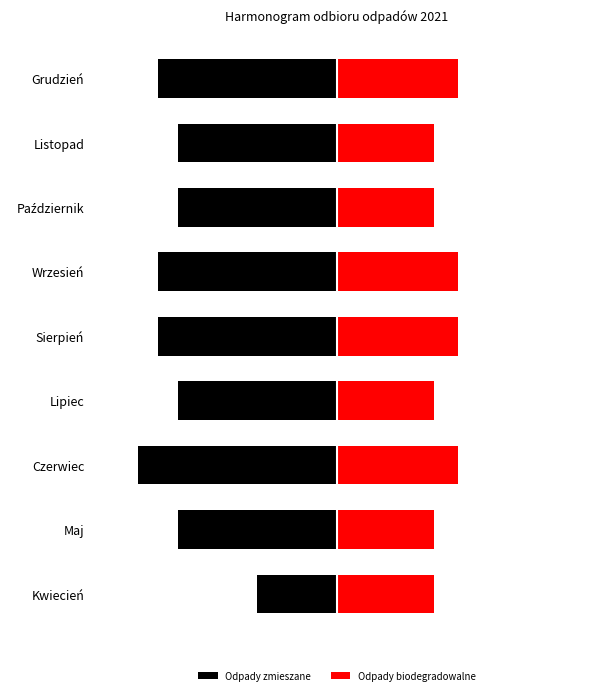

Rank the series at Wrzesień from lowest to highest value.

Odpady zmieszane, Odpady biodegradowalne